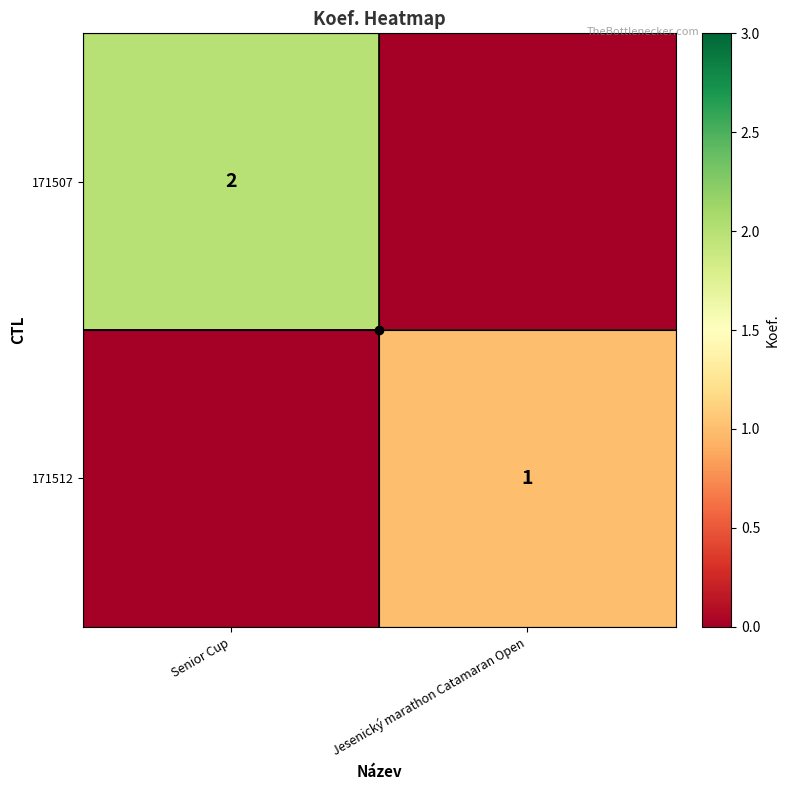

What is the total value across all series at Jesenický marathon Catamaran Open?

1